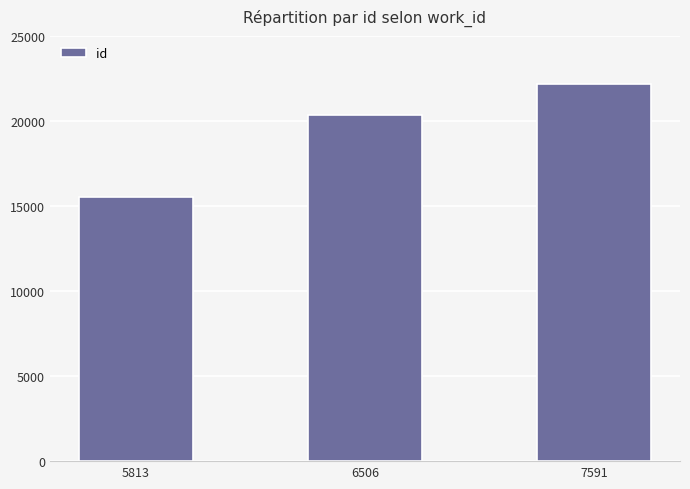

Are the bars horizontal?

No